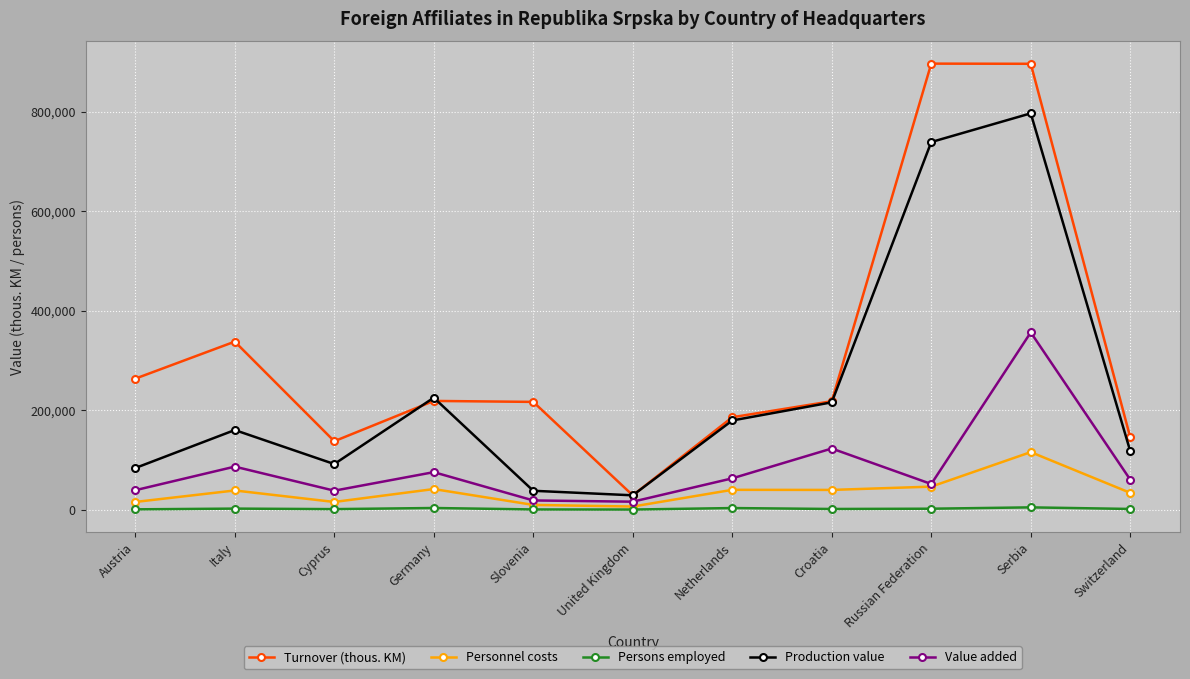

Count the number of data series in this chart.

5